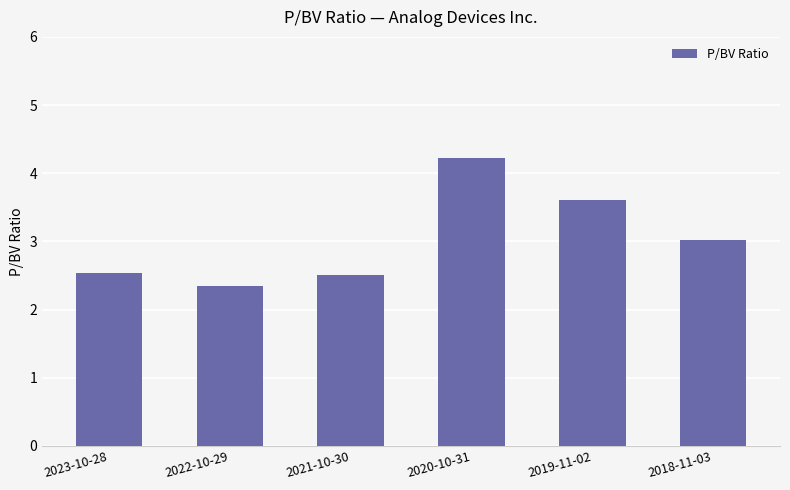

Approximately how many times larger is the value at 2022-10-29 compared to 2018-11-03?

0.8